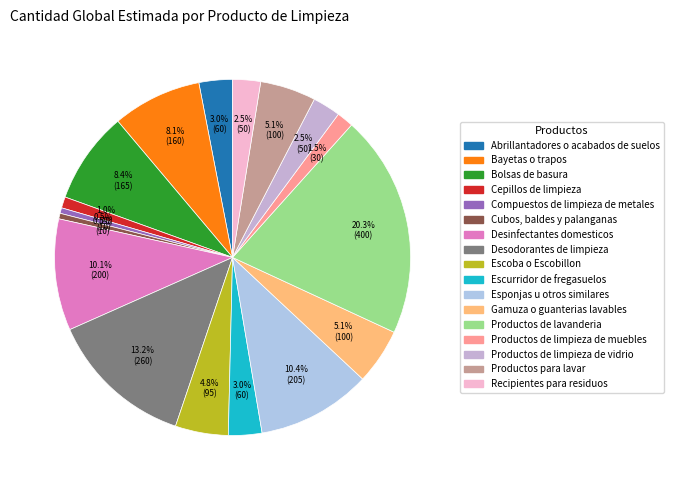

What percentage is the Gamuza o guanterias lavables slice, to the nearest percent?

5%